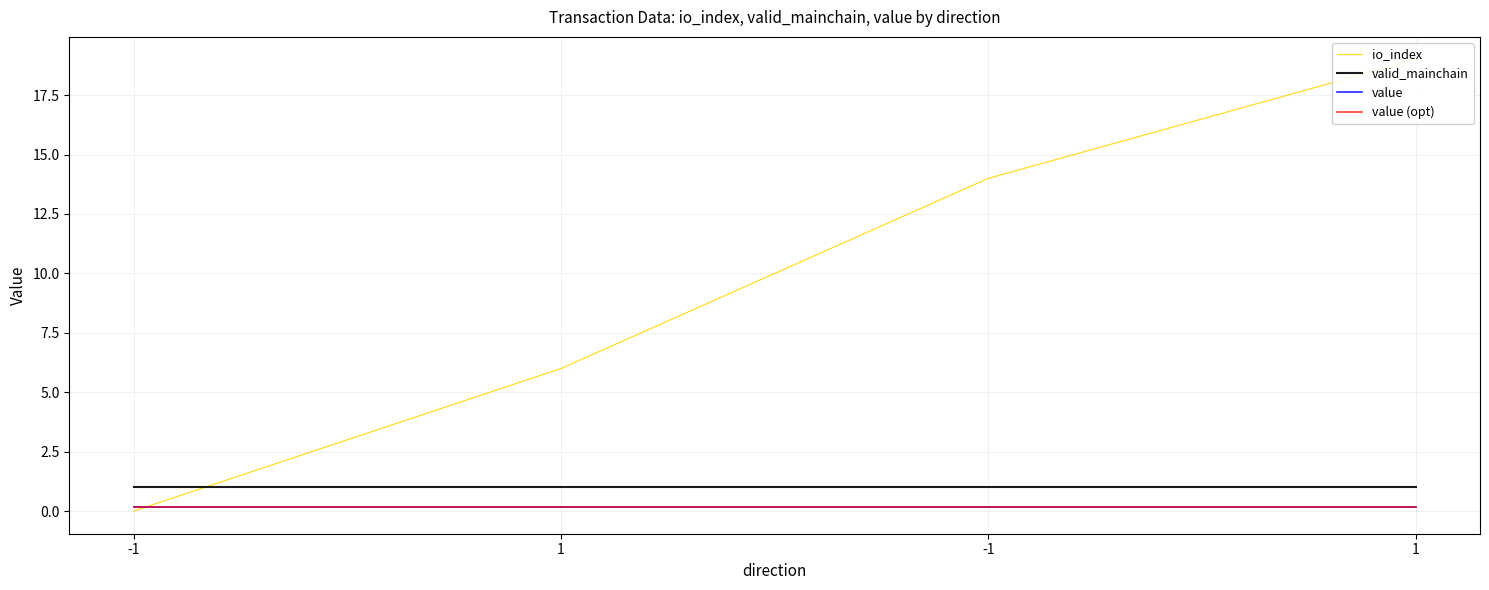

Where is io_index nearest to the value 9?

1